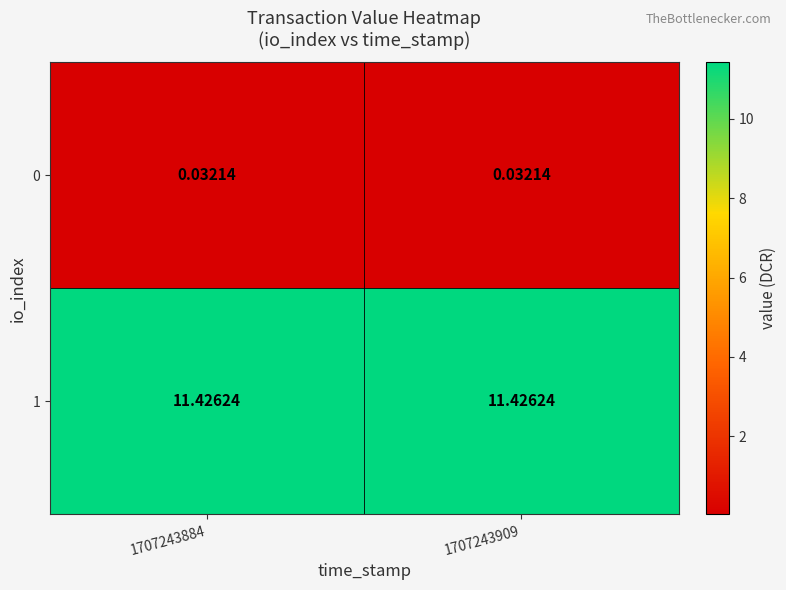

Is the value of 1 at 1707243909 greater than the value of 0 at 1707243884?

Yes